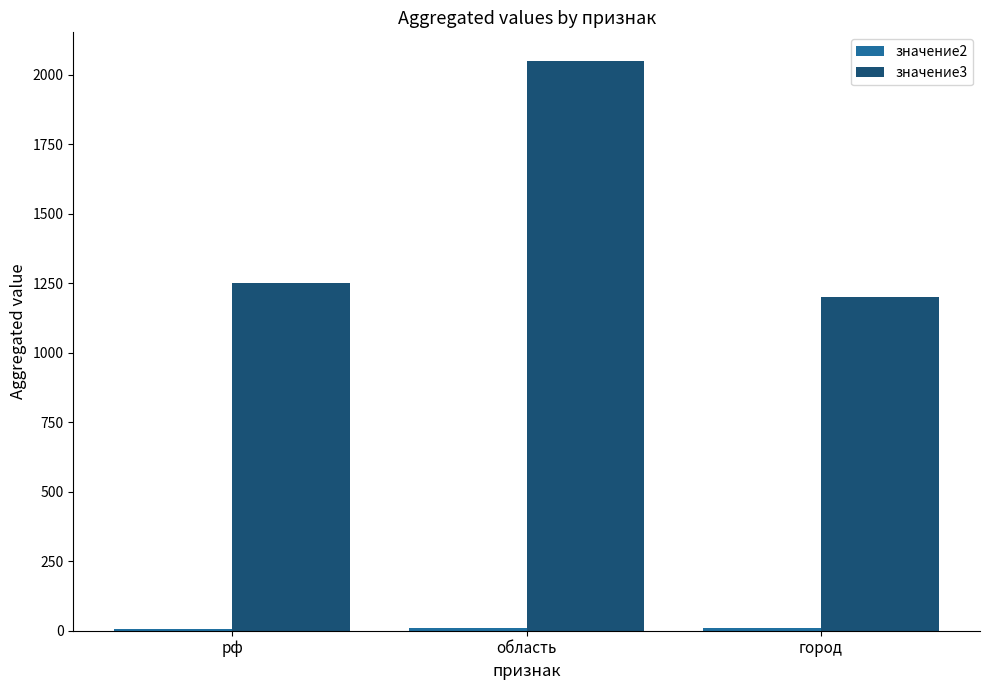

Which series has the largest total across all categories?

значение3